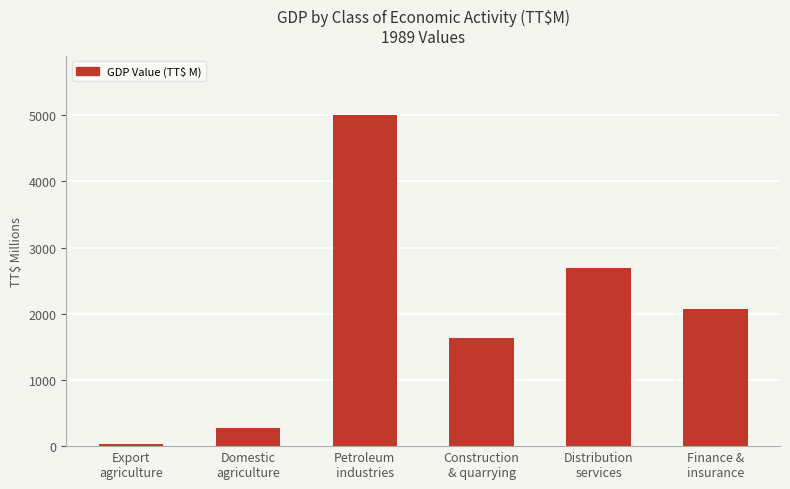

At which category does the chart reach its peak across all series?

Petroleum
industries